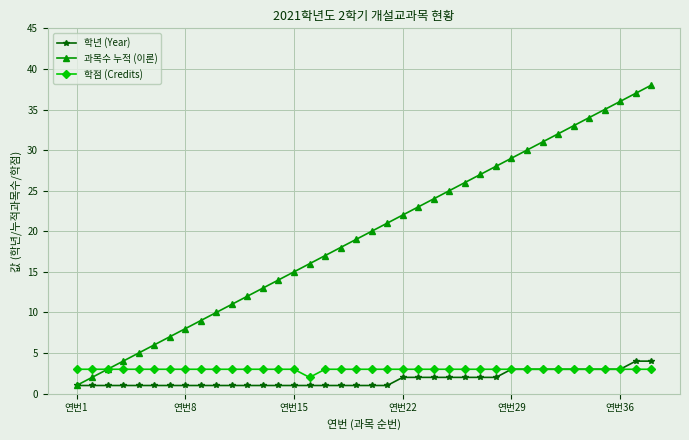

Which series has the largest total across all categories?

과목수 누적 (이론)